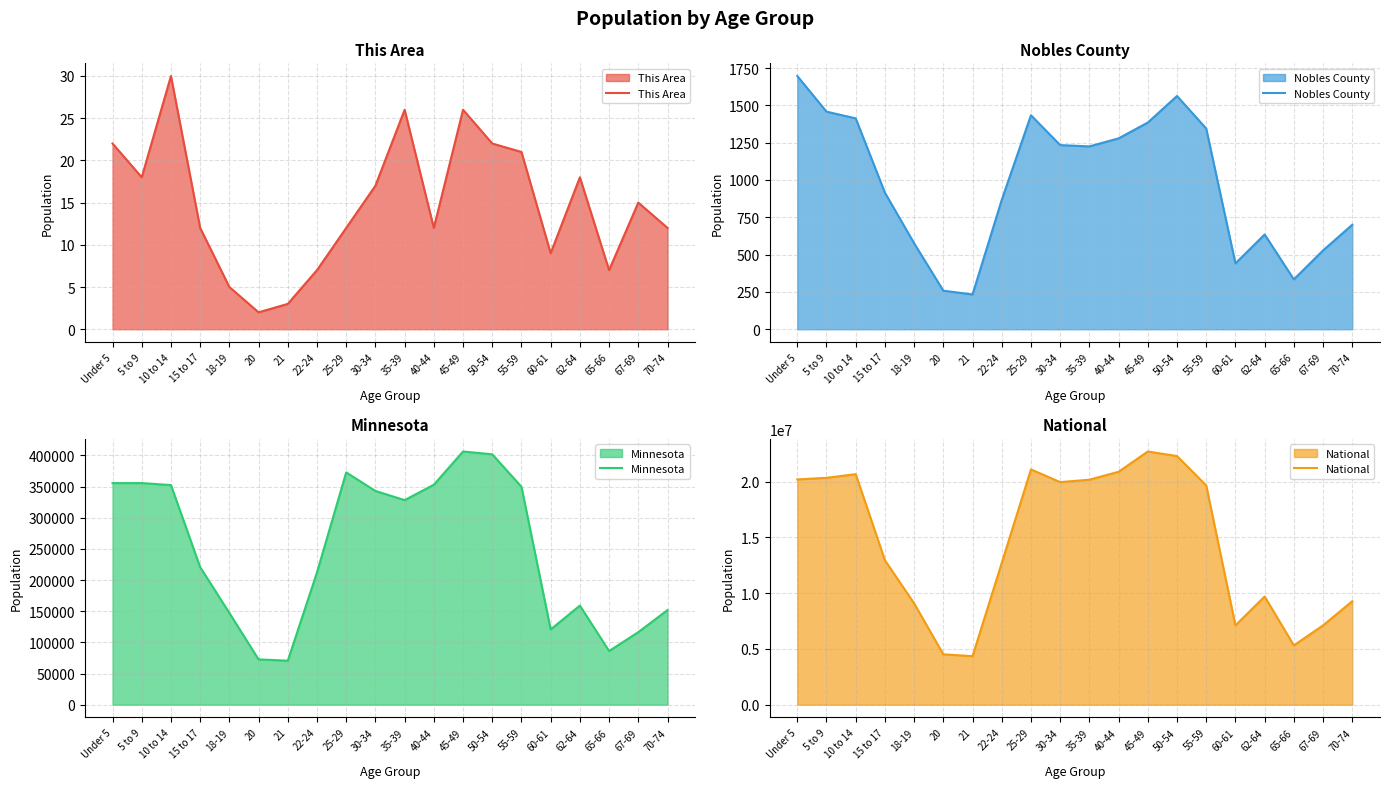

In Nobles County, how many points are higher than both neighbors (excluding endpoints)?

3